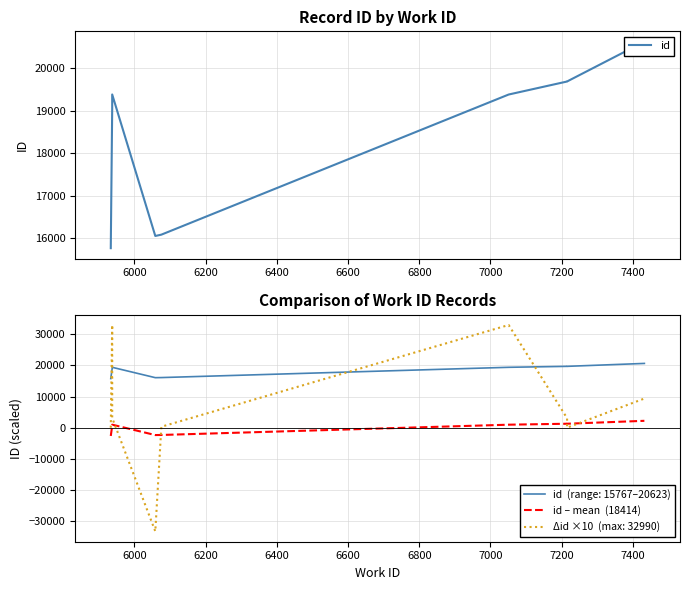

Between 7200 and 6400, which is larger?

7200